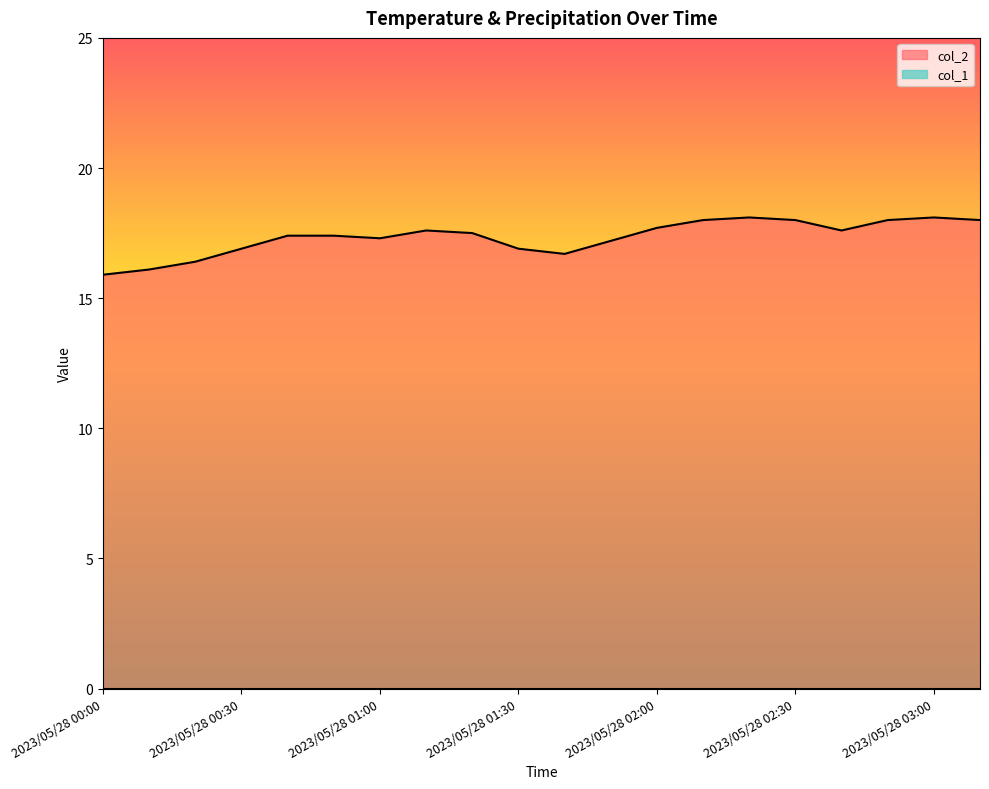

What is the smallest value displayed?

0.0